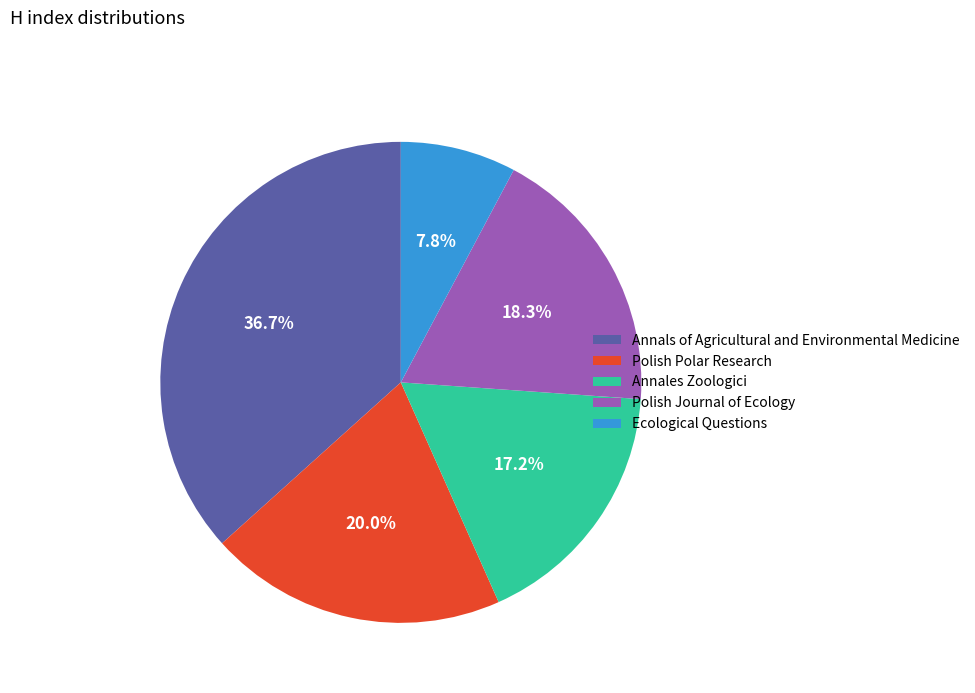

What is the smallest slice in the pie chart?

Ecological Questions